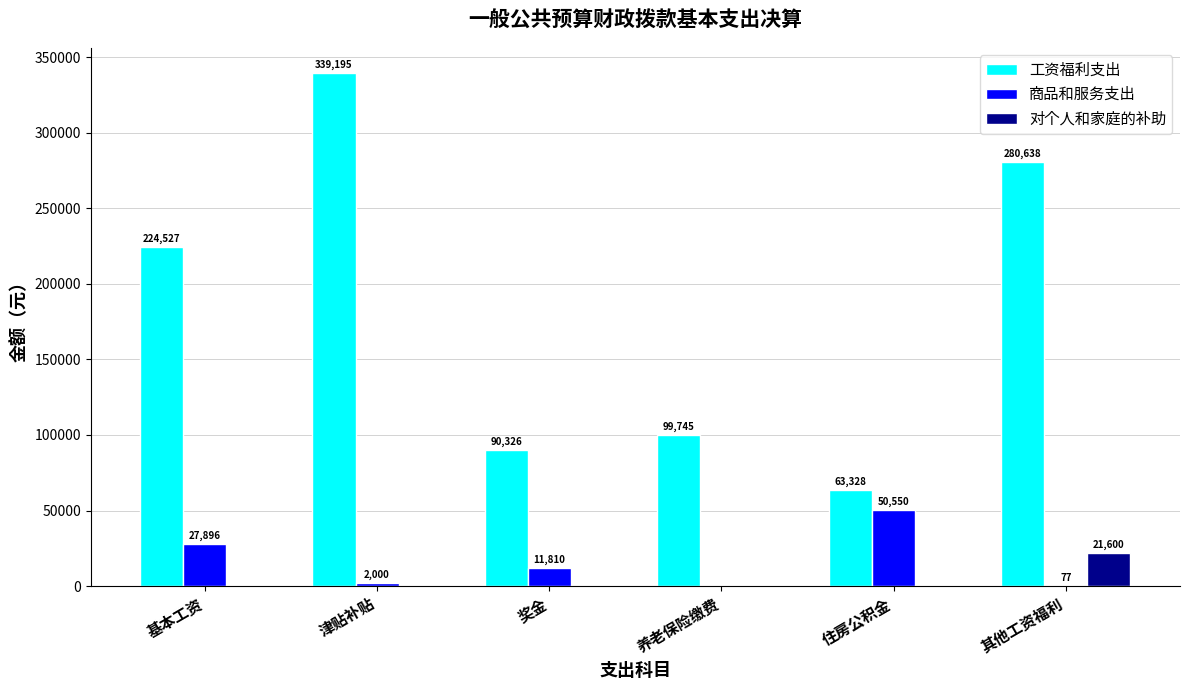

How many data points in 工资福利支出 are above 224527?

3